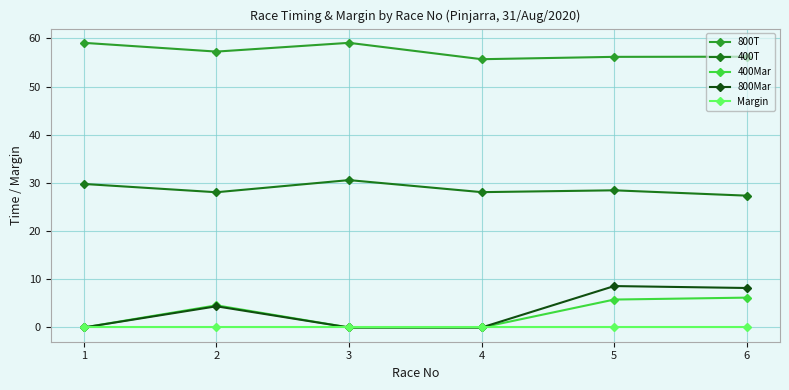

At which label does 400Mar first exceed 4?

2